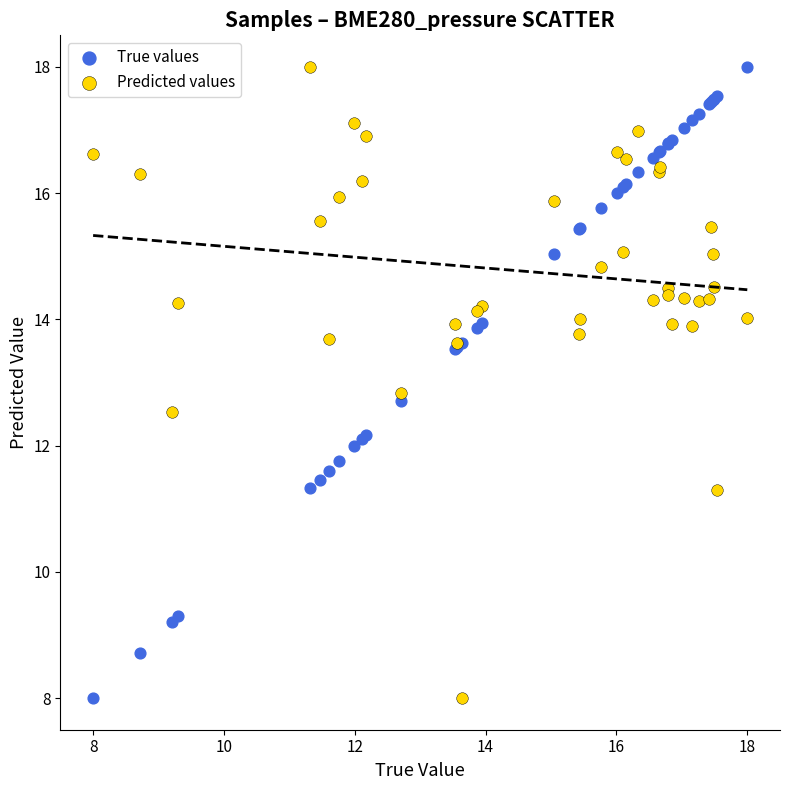

What are all the series names shown in the legend?

True values, Predicted values